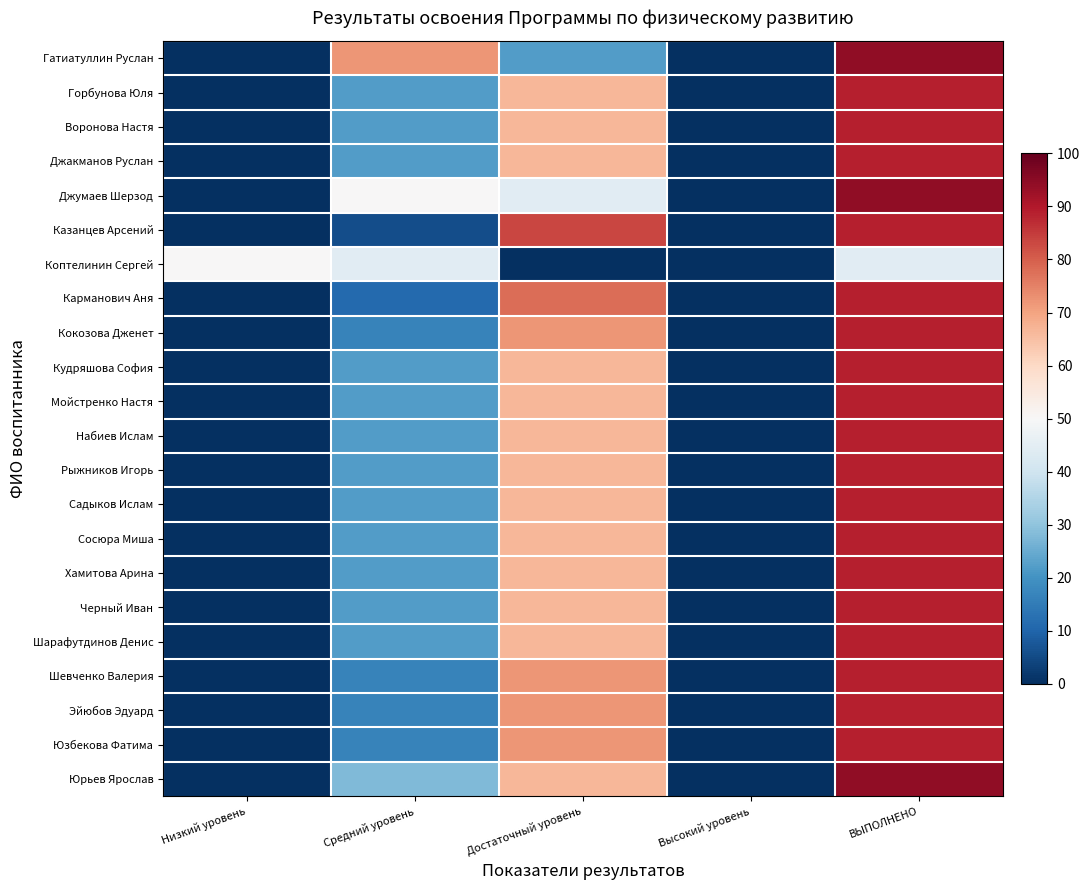

What is the spread (max minus min) of values at Средний уровень?

66.7